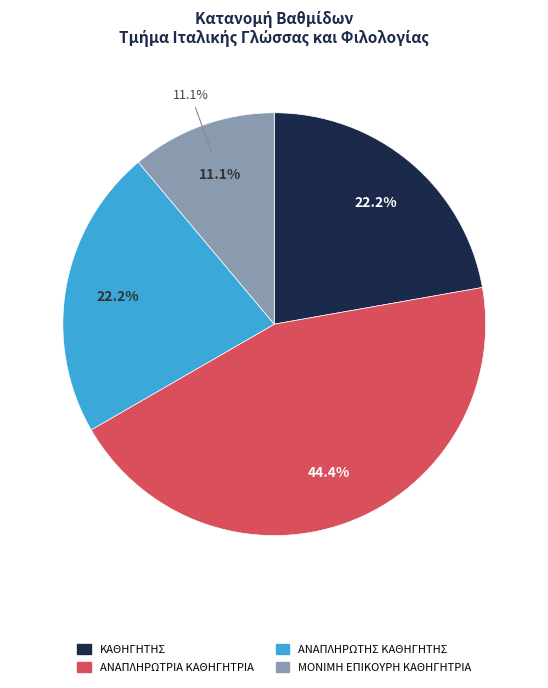

Count the number of slices in the pie.

4